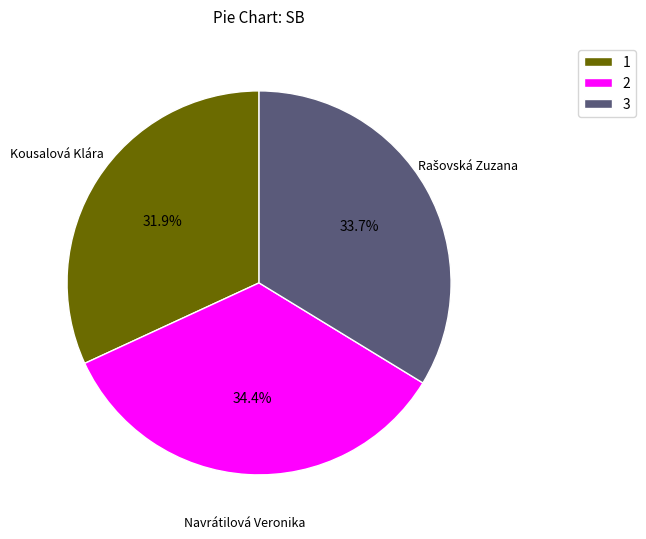

What is the total percentage of 1 and 3?

65.6%